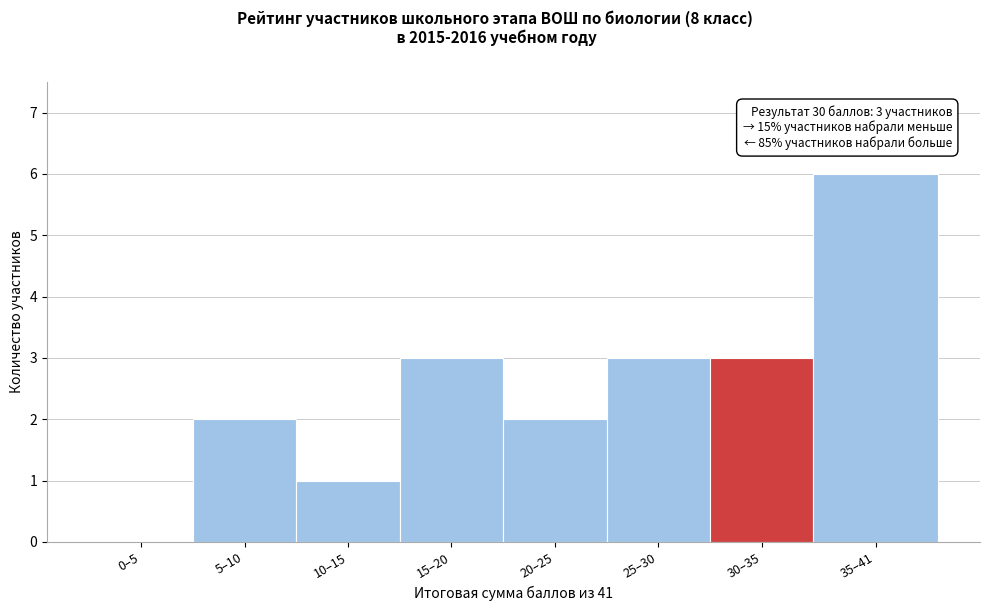

Reading left to right, extract all data points from this chart.

0–5=0	5–10=2	10–15=1	15–20=3	20–25=2	25–30=3	30–35=3	35–41=6